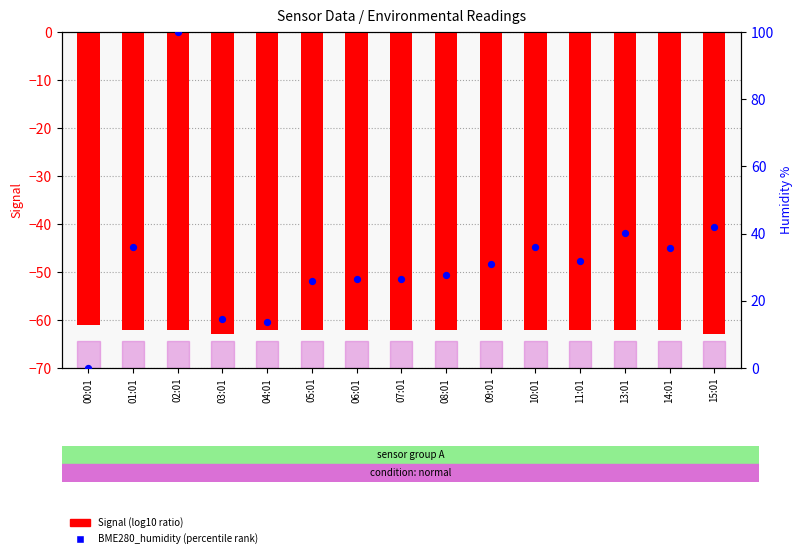

What are all the series names shown in the legend?

Signal (log10 ratio), BME280 humidity (percentile rank)